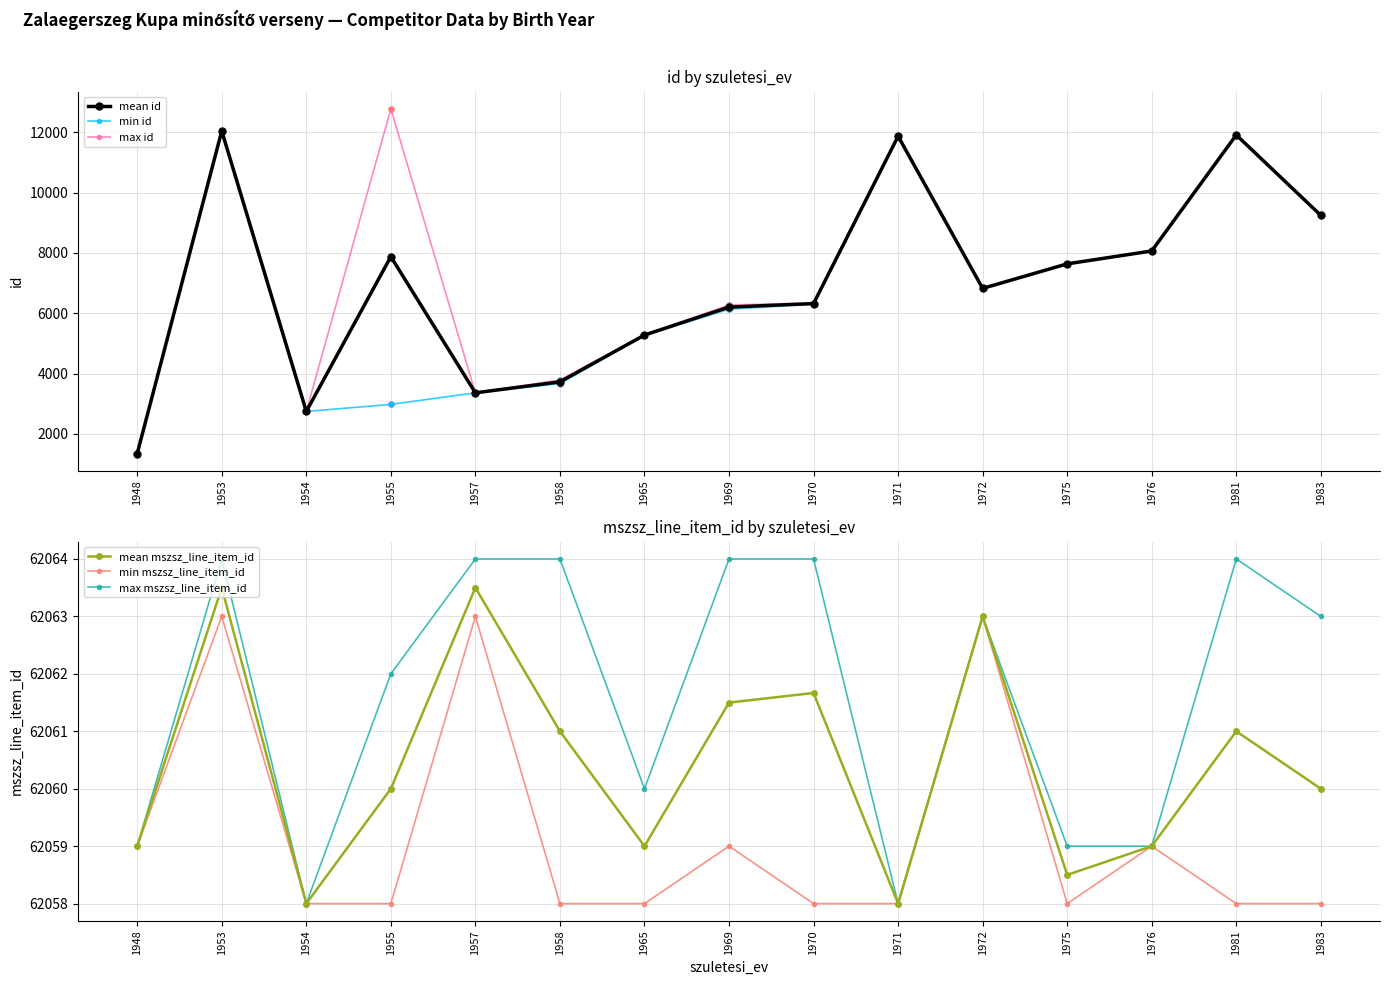

Rank the series by their maximum value, from lowest to highest.

mean id, min id, max id, min mszsz_line_item_id, mean mszsz_line_item_id, max mszsz_line_item_id